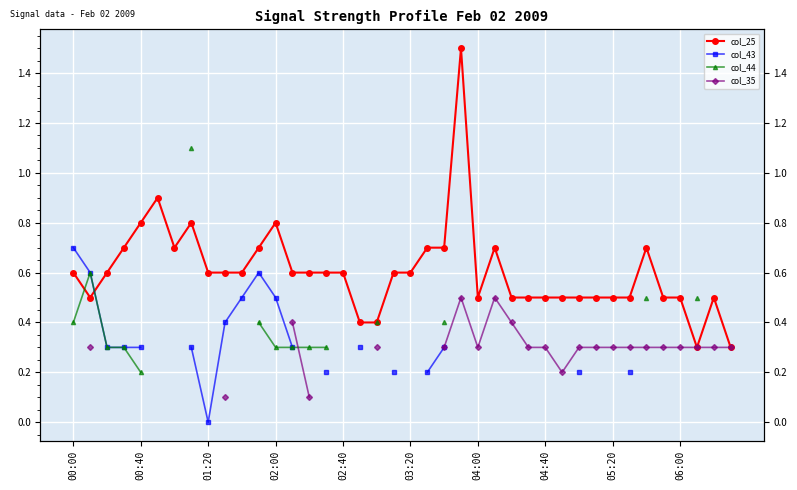

Is the value of col_44 at 02:00 greater than the value of col_35 at 14?

Yes